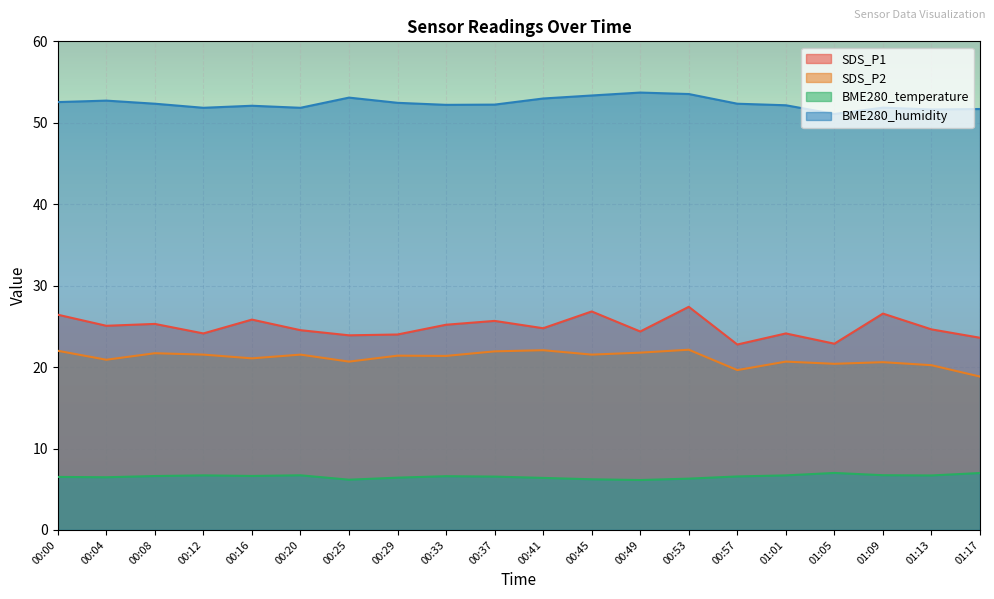

Between 00:12 and 00:57, which series saw the biggest shift?

SDS_P2